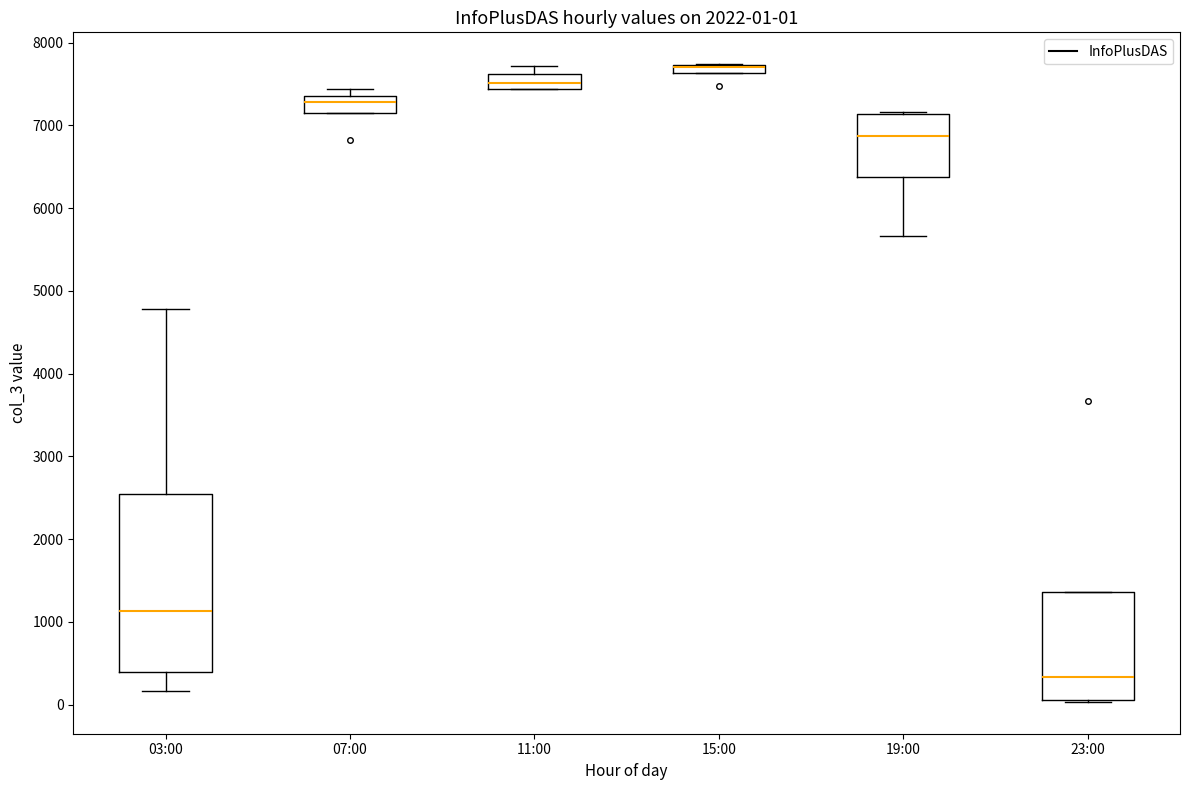

Comparing the boxes themselves (not the whiskers), which one is the tallest?

03:00